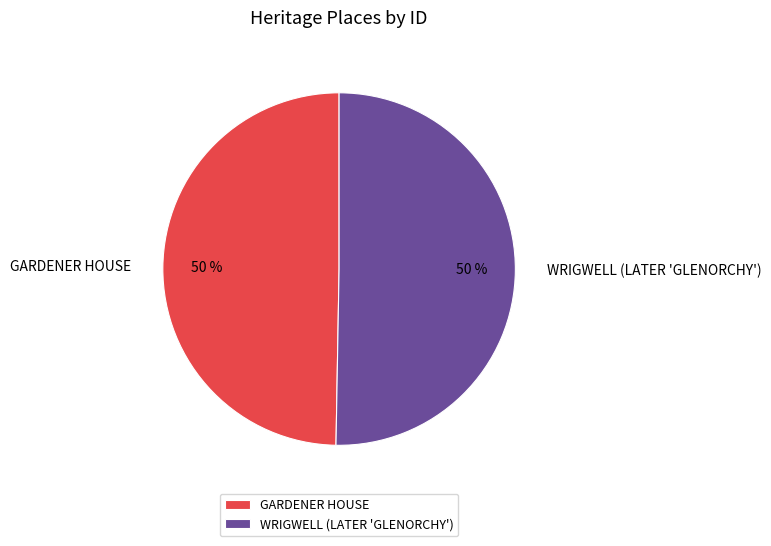

True or false: GARDENER HOUSE accounts for 50% of the total.

True